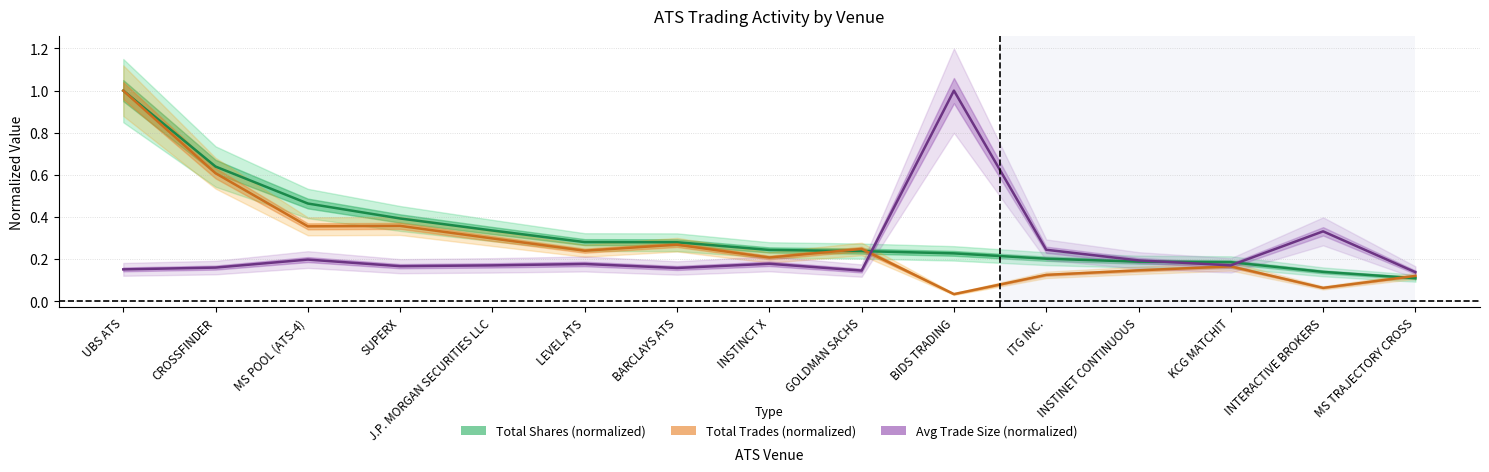

At which category is the sum across all series the highest?

UBS ATS